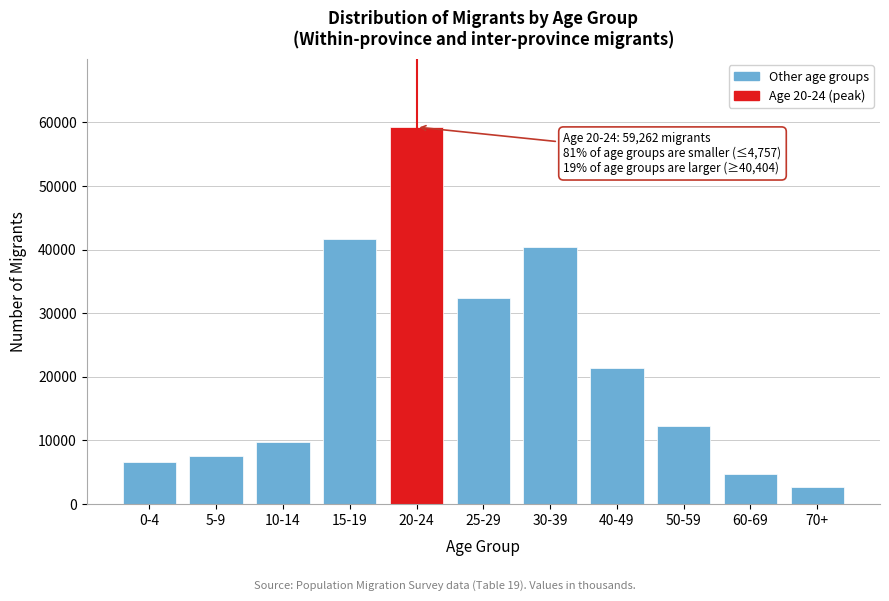

Reading left to right, what are all the values shown in this chart?

0-4=6640.1	5-9=7526.0	10-14=9756.8	15-19=41705.8	20-24=59262.0	25-29=32462.7	30-39=40403.5	40-49=21411.5	50-59=12286.0	60-69=4757.1	70+=2676.0